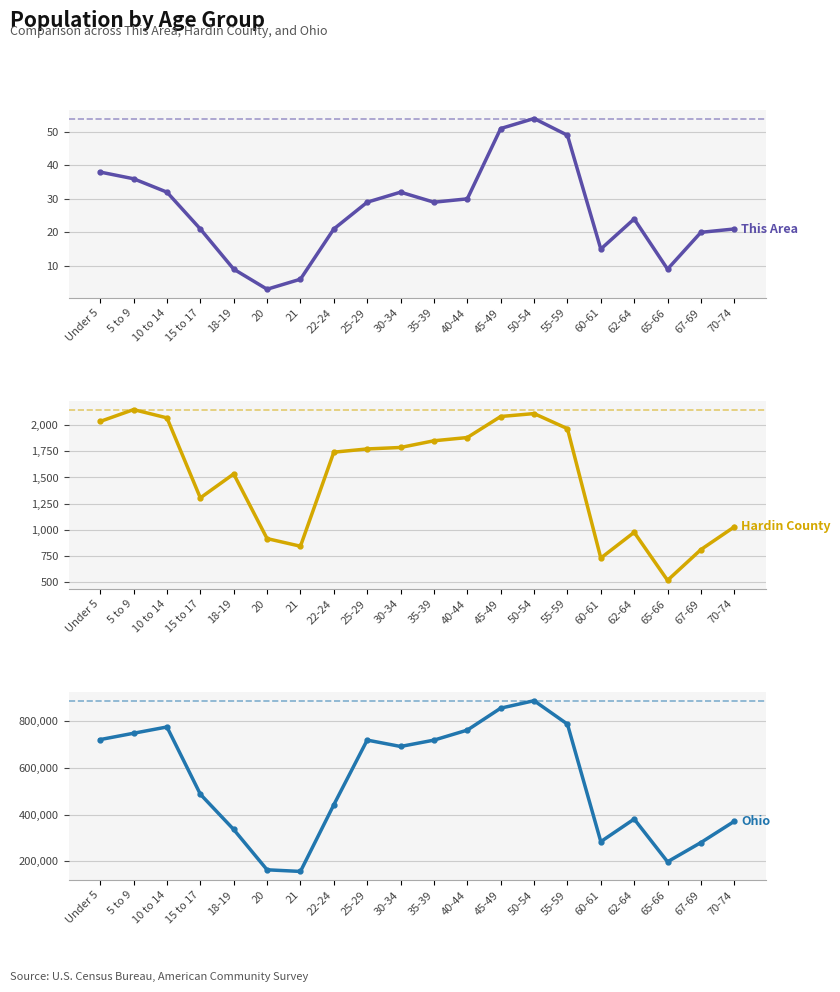

True or false: This Area and Ohio cross at least once.

False